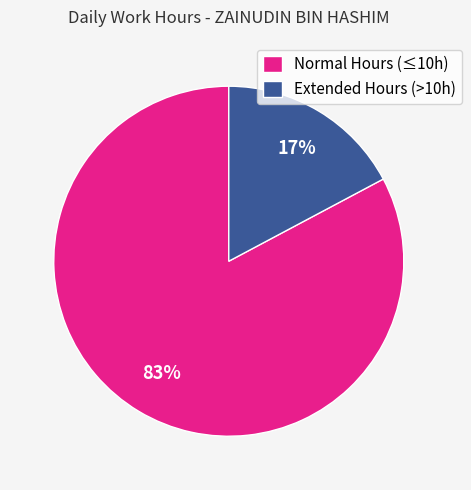

Between Extended Hours (>10h) and Normal Hours (≤10h), which is larger?

Normal Hours (≤10h)